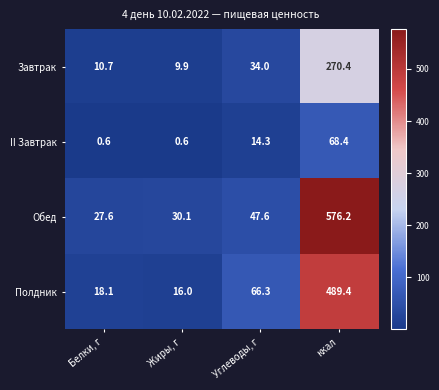

Rank the series by their average value, from highest to lowest.

Обед, Полдник, Завтрак, II Завтрак